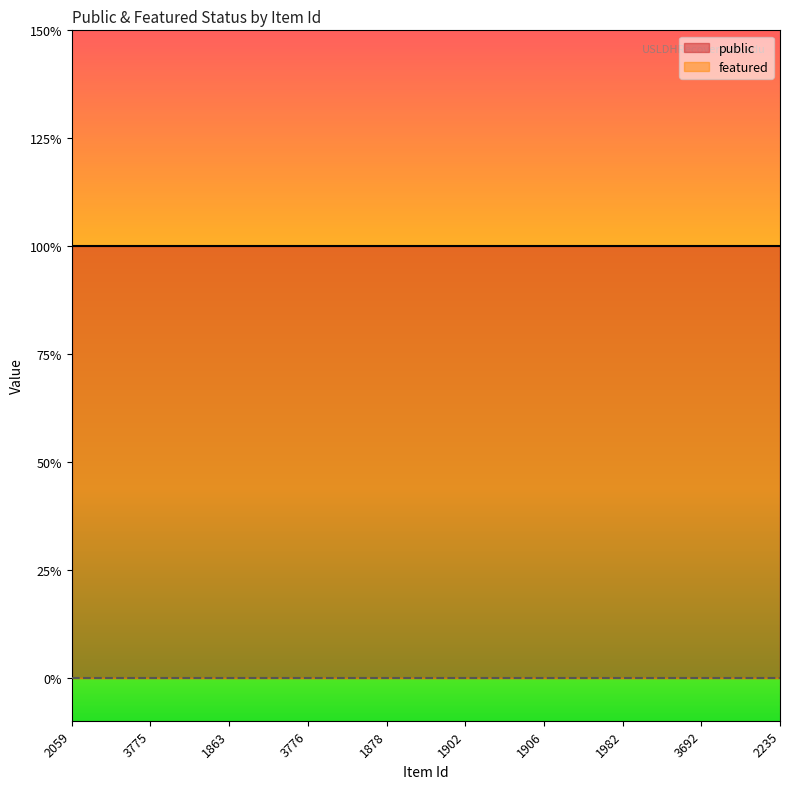

What is the greatest value displayed?

1